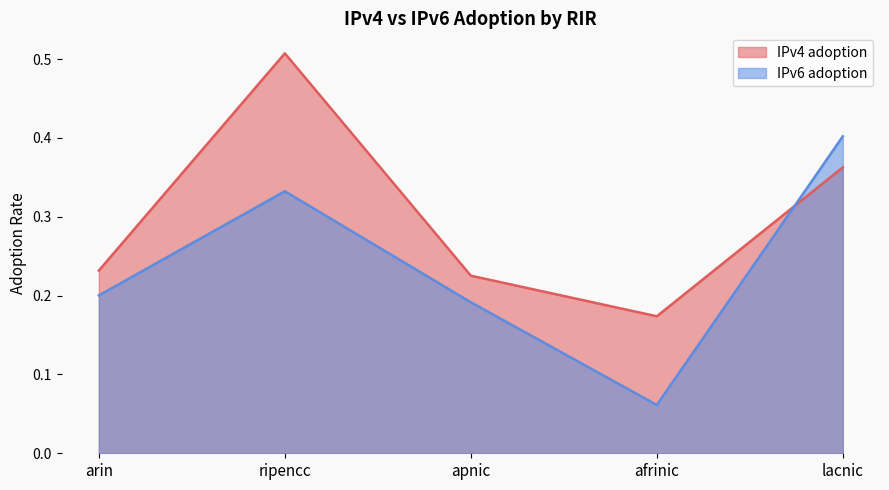

What are all the series names shown in the legend?

IPv4 adoption, IPv6 adoption